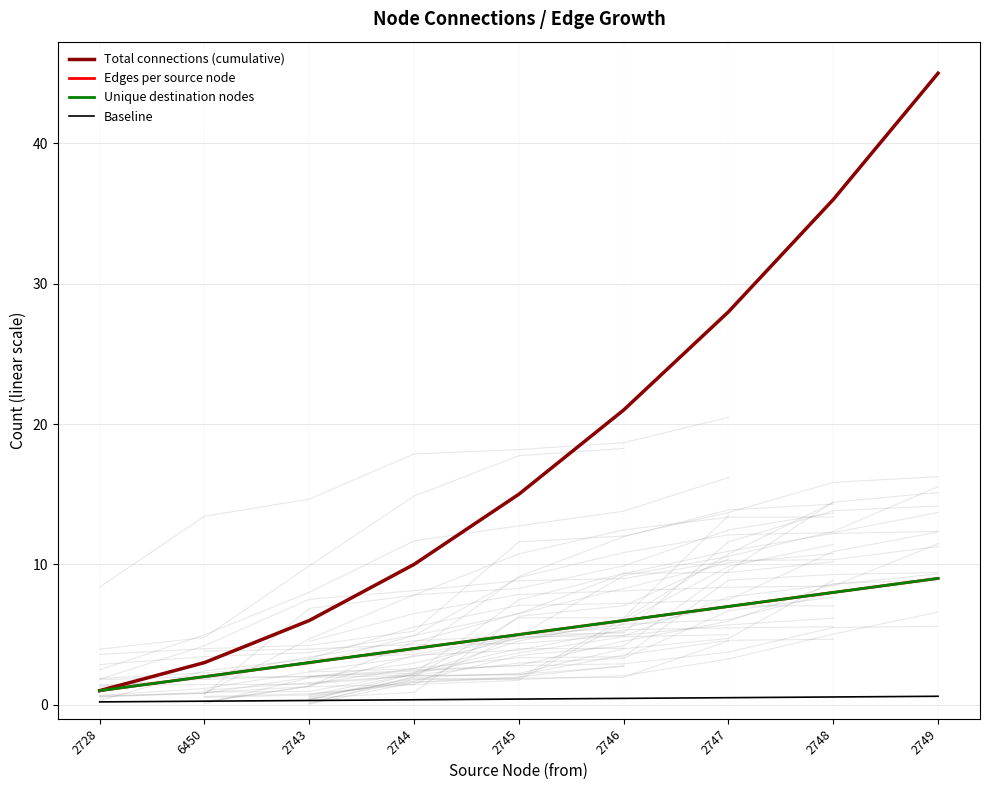

What is the label of the 9th point from the left?

2749